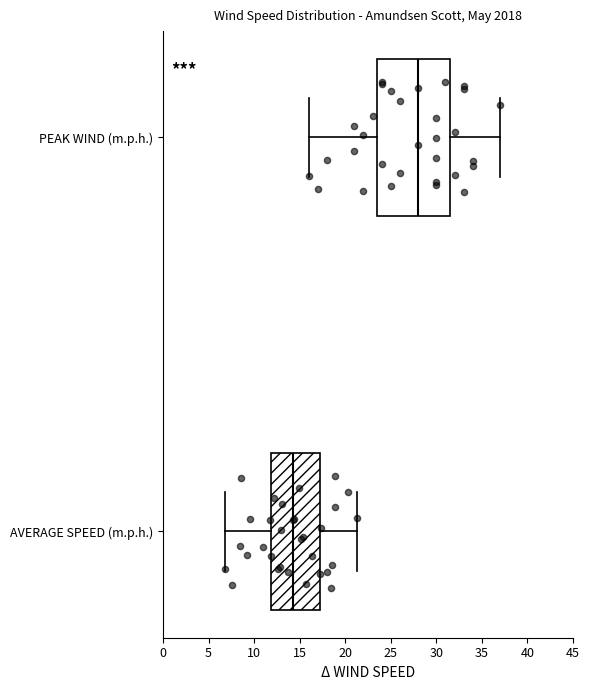

Which box is the widest, from its left edge to its right edge?

PEAK WIND (m.p.h.)